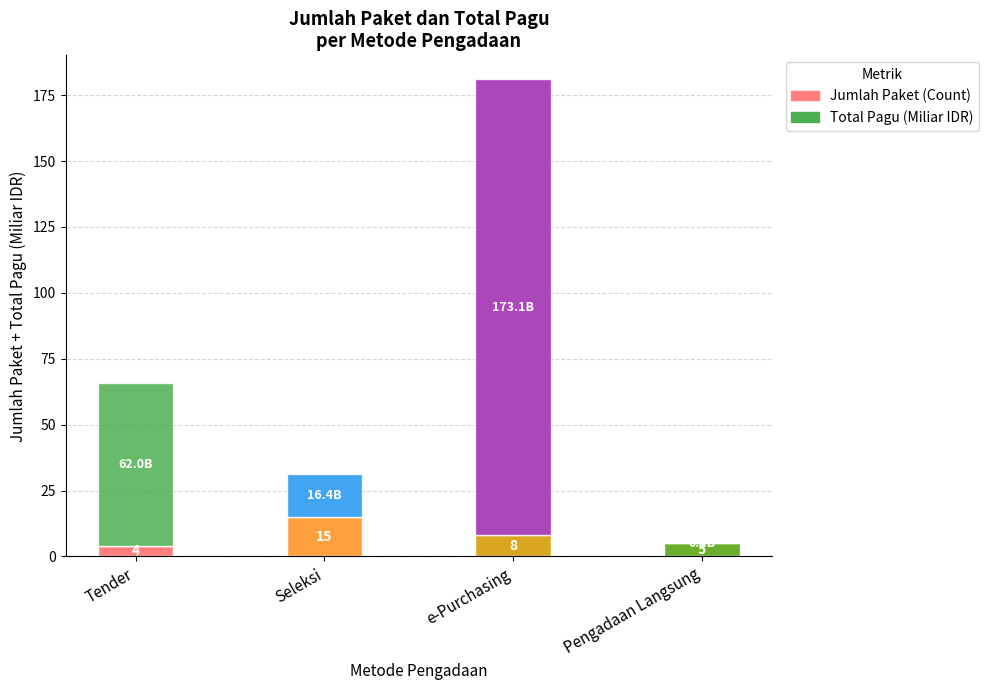

Reading left to right, transcribe the values for Jumlah Paket (Count).

Tender=4.0	Seleksi=15.0	e-Purchasing=8.0	Pengadaan Langsung=5.0